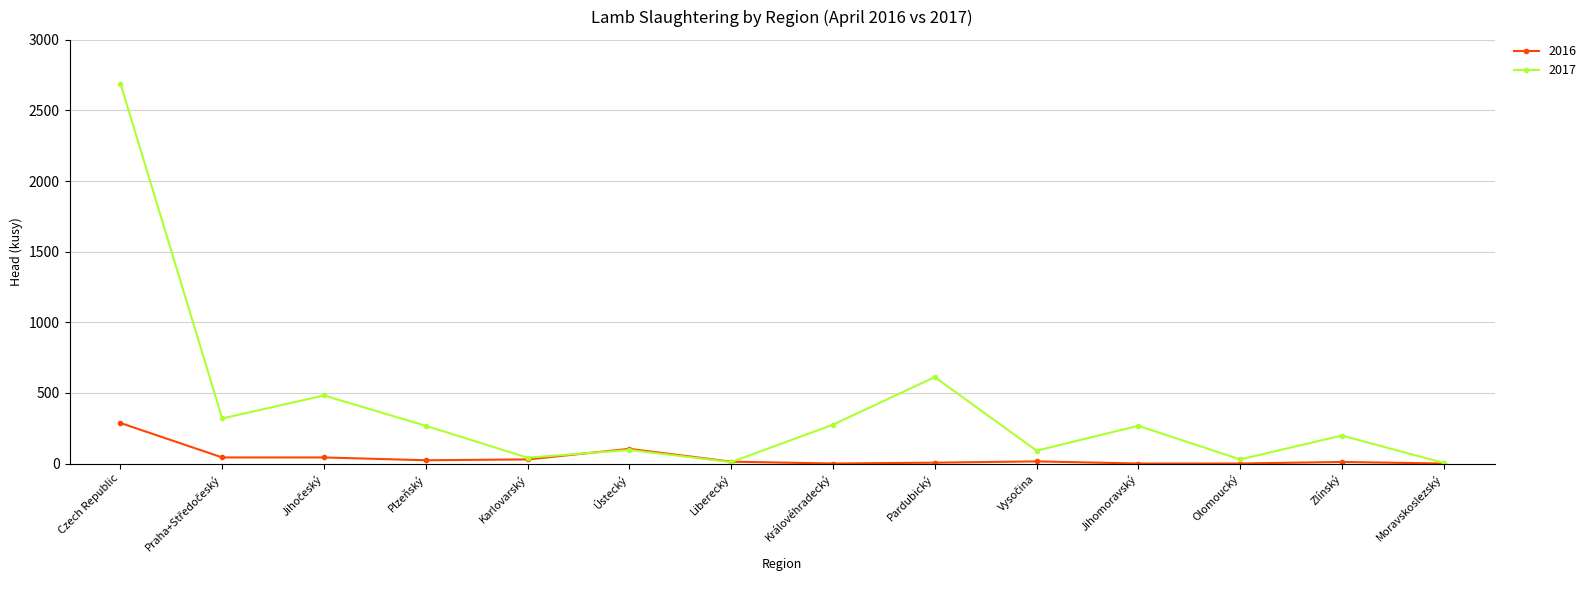

What is the maximum value shown in the chart?

2691